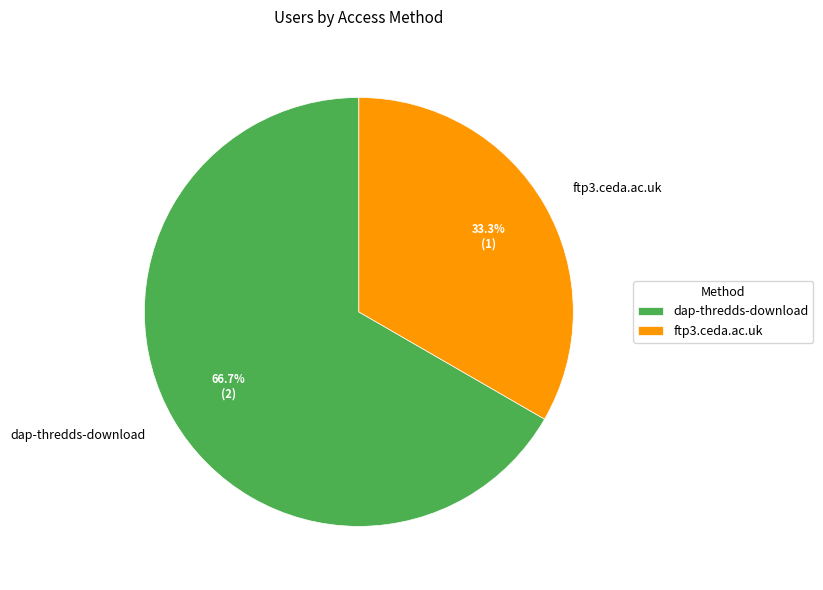

Is dap-thredds-download the majority of the pie?

Yes